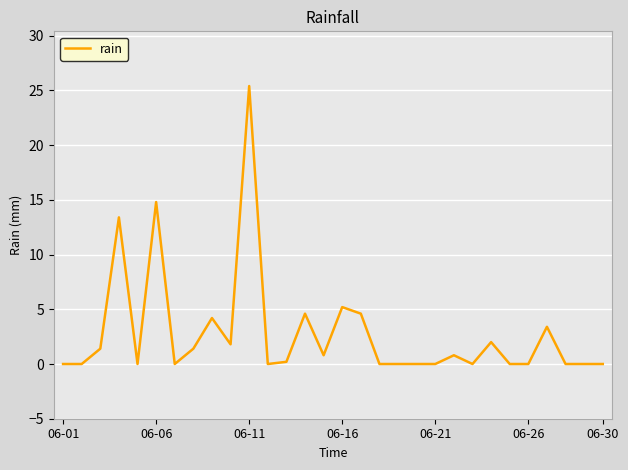

What is the greatest value displayed?

25.4